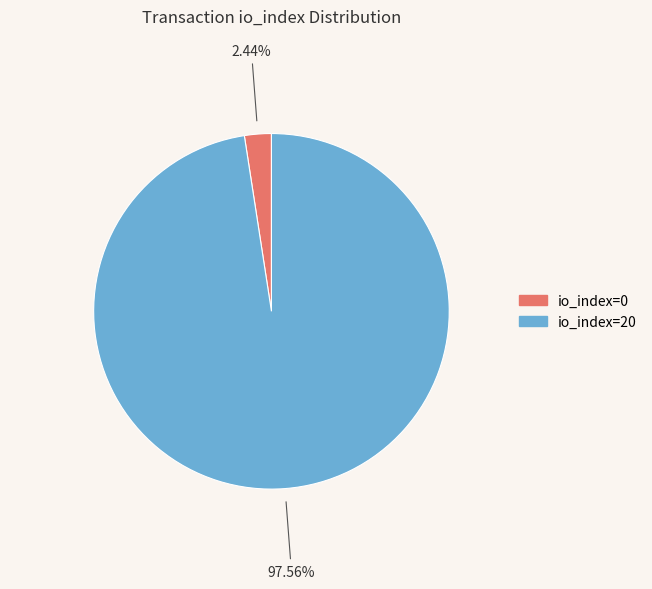

How many slices are in this pie chart?

2